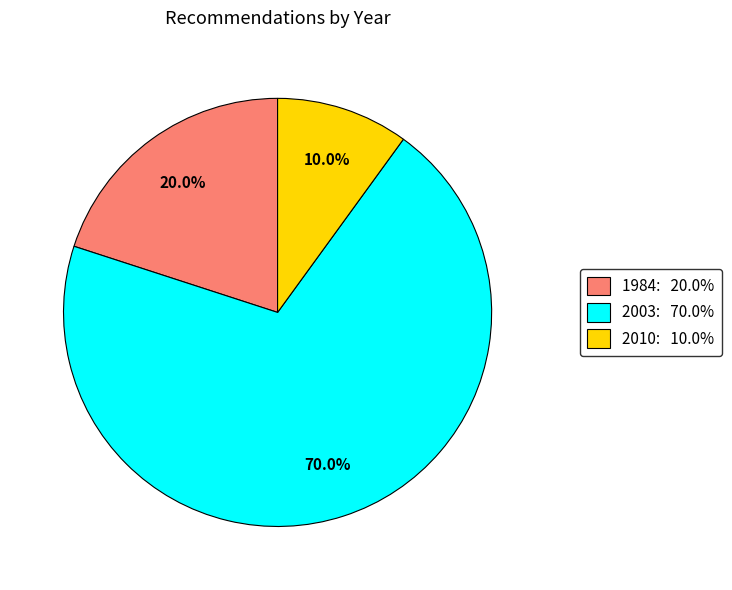

Is there any slice that represents more than half of the pie?

Yes